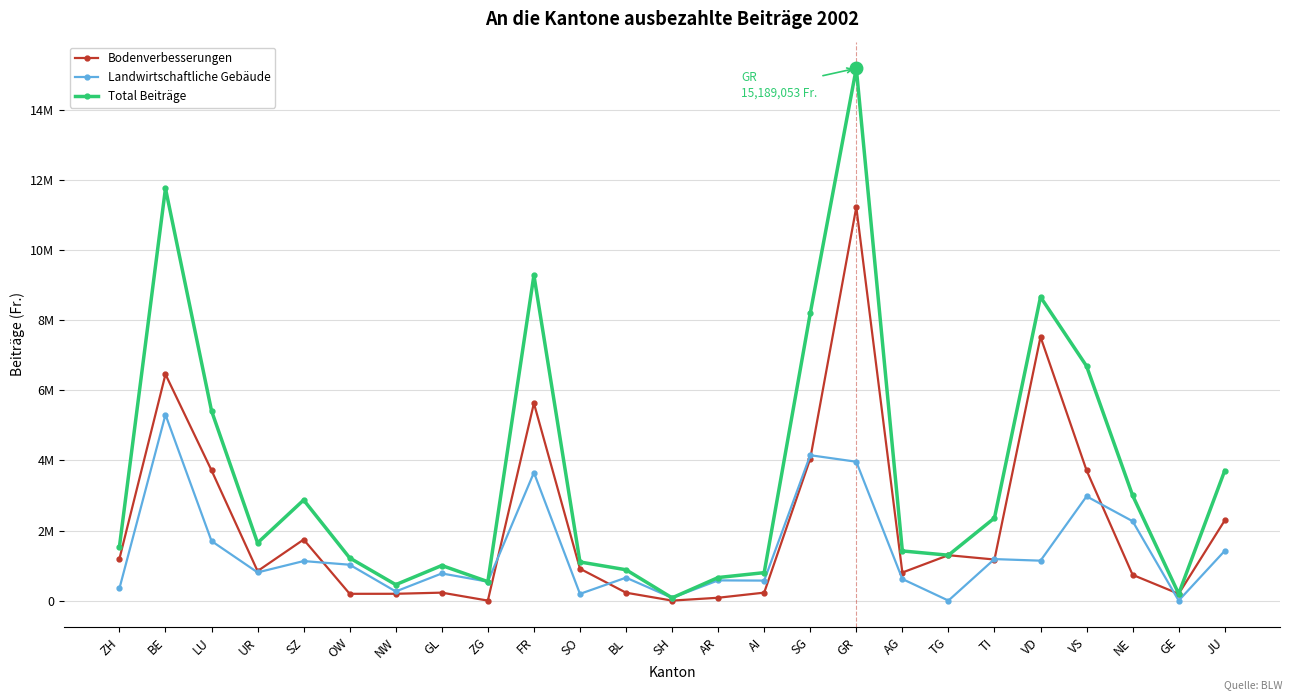

Is this an area chart (filled region under the line)?

No